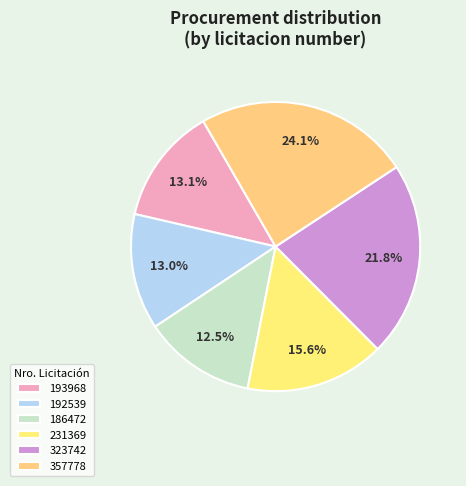

True or false: 231369 accounts for 16% of the total.

True